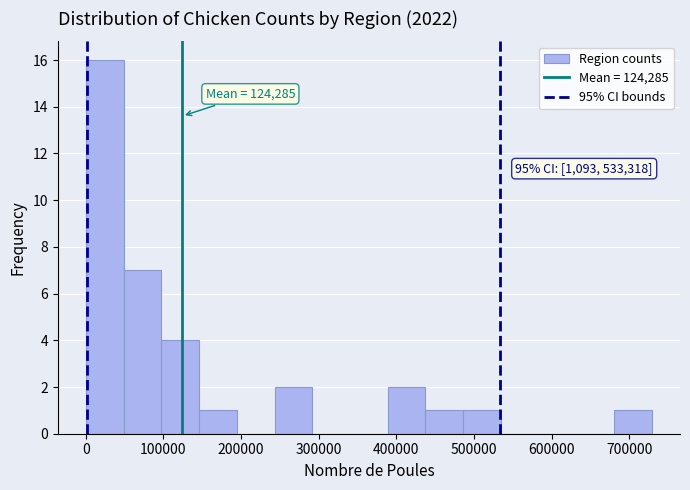

Which range on the x-axis has the tallest bar?

0 to 50000